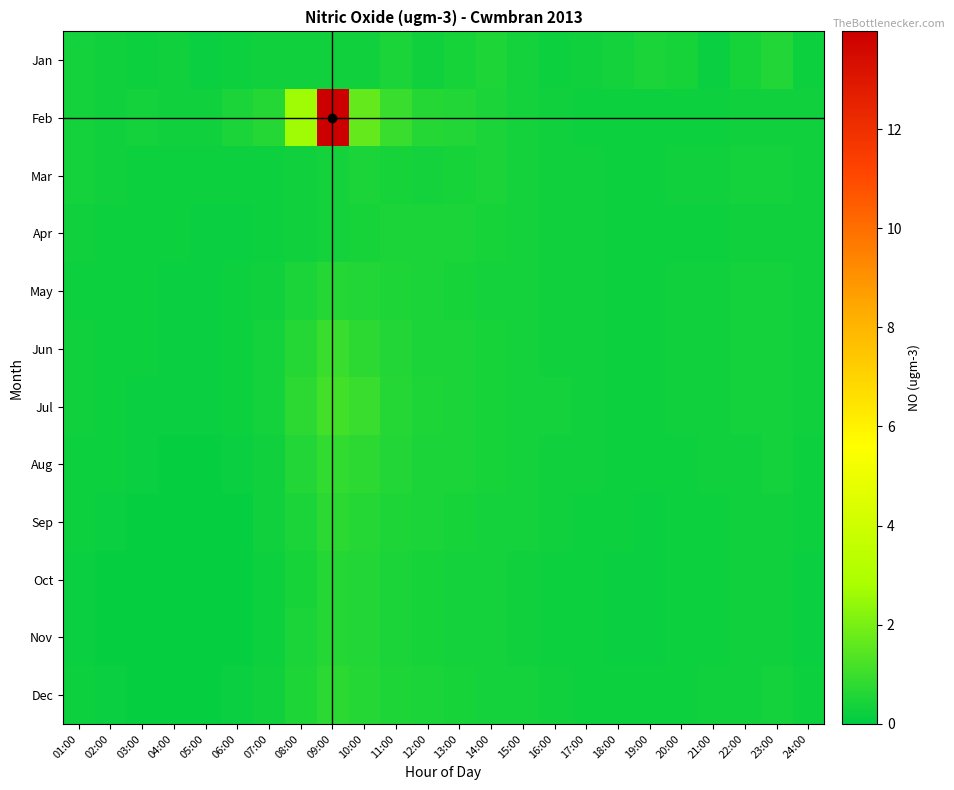

Which label corresponds to the largest value in the chart?

09:00